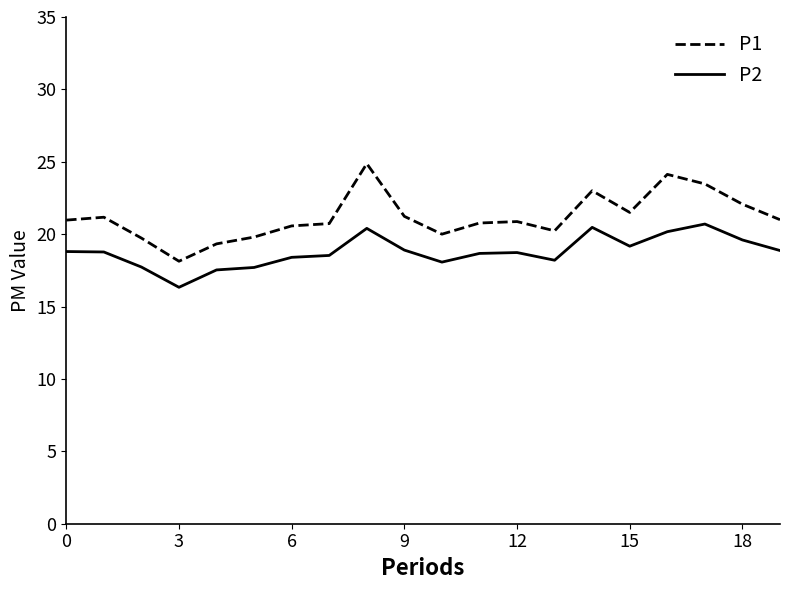

How many lines are shown in the chart?

2